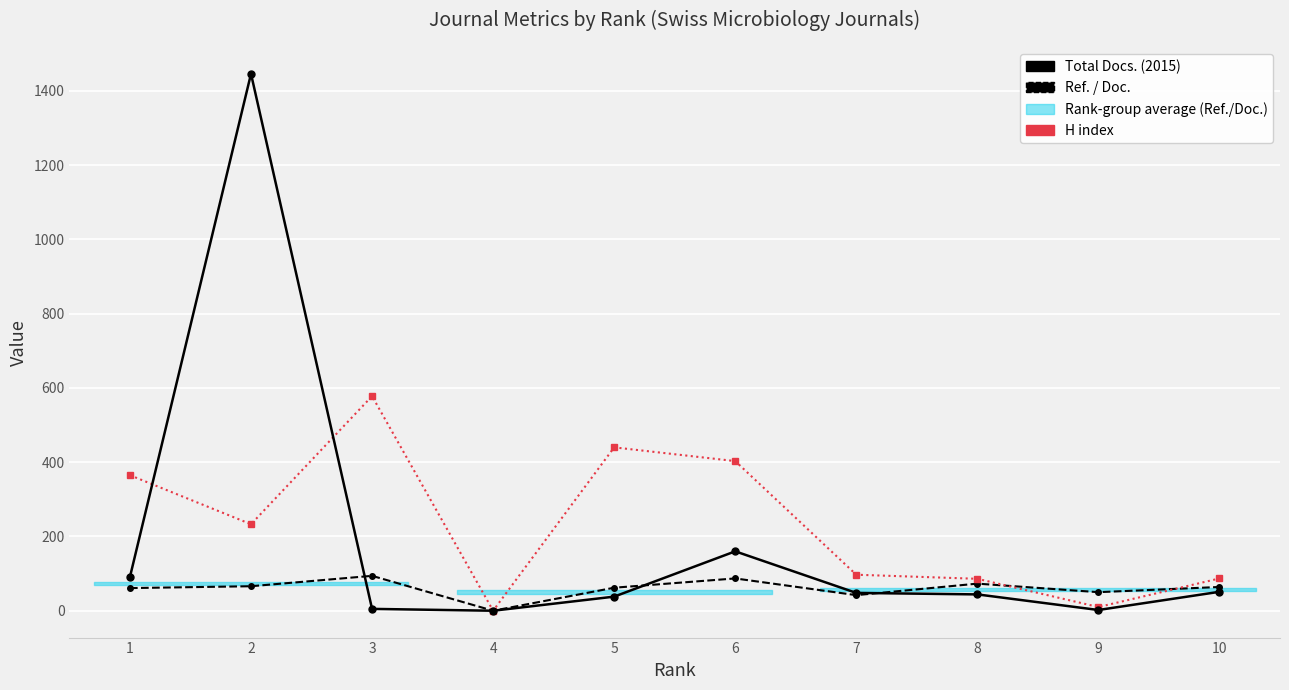

Count the number of categories in the chart.

10